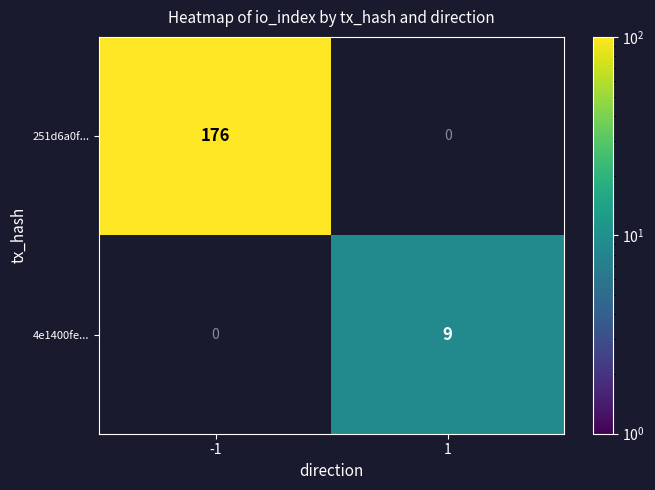

The 251d6a0f... series shows 176 at -1. True or false?

True